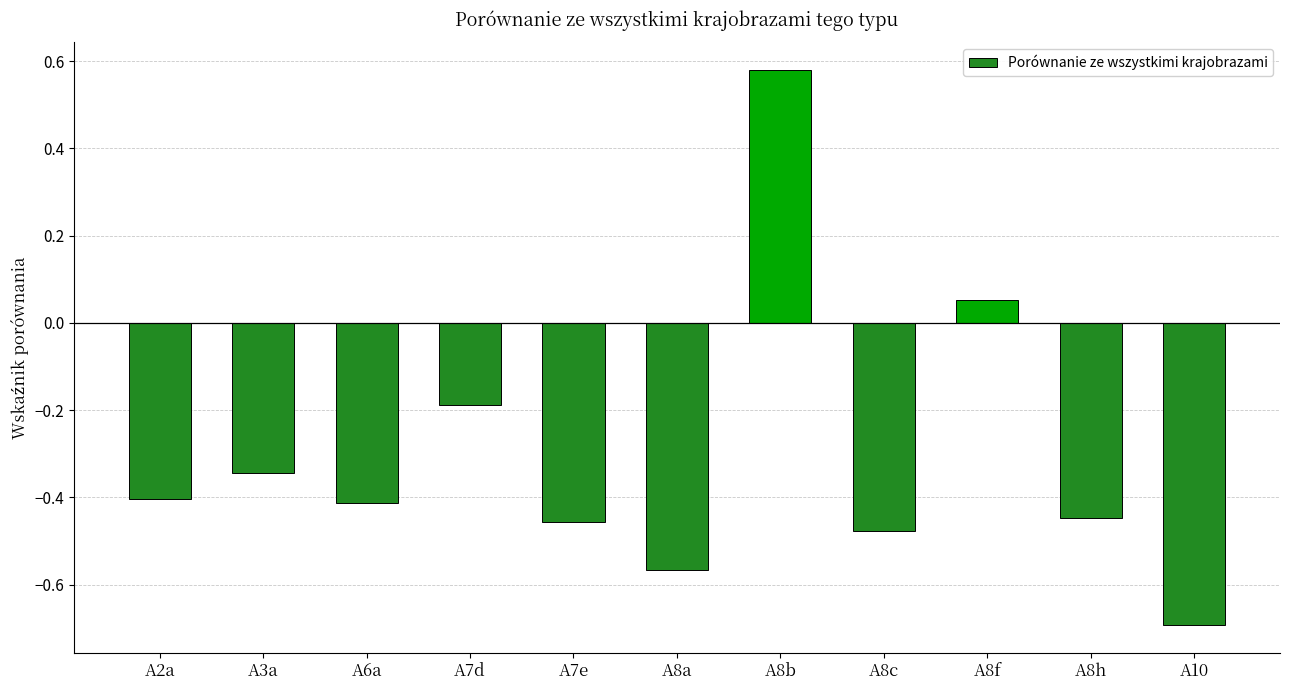

True or false: the data shows -0.4 at A6a.

True